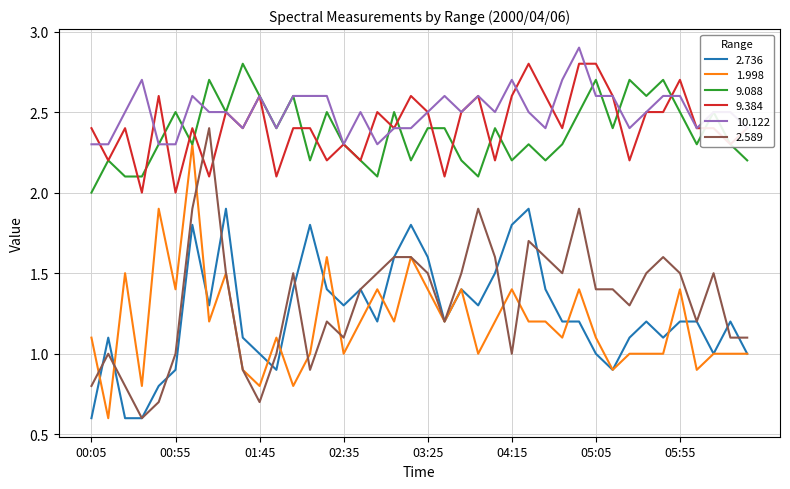

True or false: 2.589 and 9.088 intersect in this chart.

False